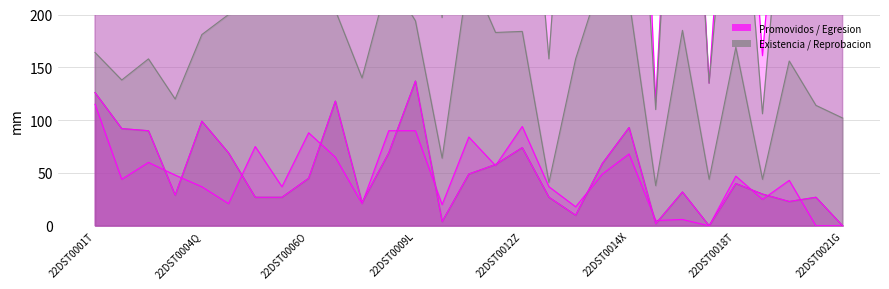

Which series has the widest spread of values?

Total Existencia